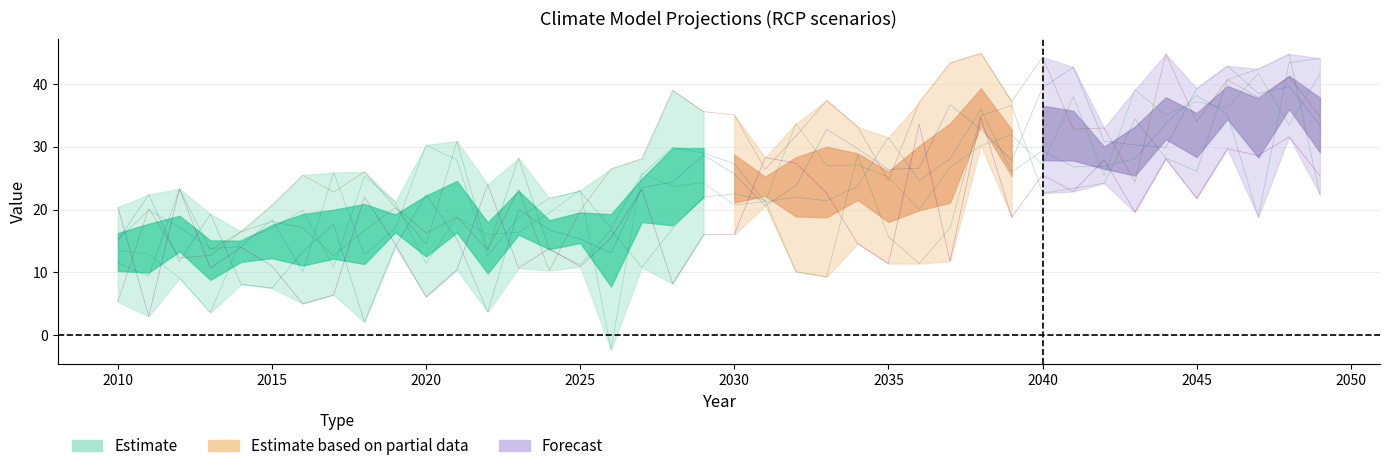

Reading left to right, list all the values displayed in this chart.

MIROC.ESM.CHEM_RCP60: 13.5	12.9	9.1	3.6	15.2	17.0	19.9	10.8	25.3	21.2	11.4	18.7	16.0	16.4	19.5	23.1	-2.3	25.8	23.7	24.3	20.7	21.3	33.7	27.0	27.1	25.2	20.0	26.7	30.2	31.9	27.2	38.0	25.4	39.1	35.1	37.2	36.2	41.7	33.5	41.6
IPSL.CM5A.LR_RCP85: 15.1	22.4	11.7	19.3	8.1	7.5	13.3	17.7	2.1	14.1	22.4	15.3	3.7	20.0	16.8	15.3	13.1	23.5	24.4	28.7	25.7	20.6	23.8	32.8	29.7	26.4	26.6	36.7	32.8	27.8	39.4	42.7	30.9	30.3	29.9	39.3	42.9	38.5	39.6	33.5
IPSL.CM5A.MR_RCP85: 15.2	19.9	17.2	13.8	14.1	18.4	10.1	25.9	12.8	17.0	30.3	27.9	12.7	18.7	21.8	22.9	17.1	25.6	29.9	29.0	27.3	21.2	22.0	21.4	23.7	31.5	24.6	28.1	36.0	26.0	29.4	26.8	26.9	28.1	33.7	38.2	35.2	18.8	43.4	44.1
IPSL.CM5A.LR_RCP60: 11.5	9.4	23.3	13.6	16.5	18.1	17.1	12.7	16.7	20.3	14.5	30.9	13.6	28.2	13.6	11.2	16.8	10.8	17.0	22.0	22.5	21.5	10.1	9.3	28.7	15.7	11.4	17.1	35.0	36.6	22.6	23.4	24.2	34.4	28.2	26.1	40.7	42.4	44.8	22.4
MIROC.ESM.CHEM_RCP45: 5.3	20.2	12.3	12.7	16.5	20.7	25.5	22.8	26.0	20.4	16.3	18.8	13.6	23.2	10.3	19.8	26.5	28.1	39.0	35.6	35.1	26.4	31.7	37.4	33.2	24.6	37.1	43.4	44.9	37.2	44.3	32.8	33.0	24.4	44.8	34.0	40.7	37.9	41.1	34.9
BNU.ESM_RCP85: 20.4	3.0	23.3	10.7	14.0	11.0	5.0	6.4	22.0	14.5	6.1	10.4	24.0	10.7	13.8	10.9	15.5	23.2	8.2	16.0	16.0	28.3	27.4	22.6	14.6	11.4	33.6	11.8	34.7	18.8	25.5	22.9	27.9	19.6	28.1	21.8	29.7	28.6	31.6	25.4